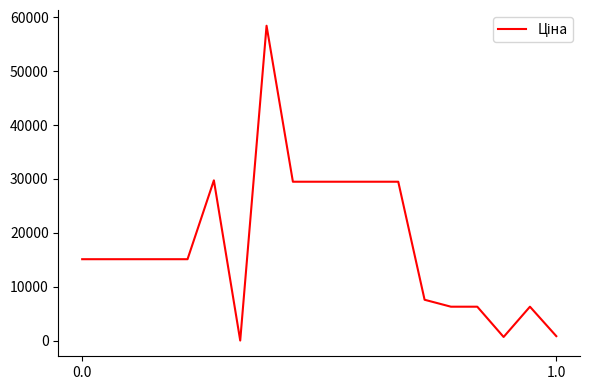

Count the number of data series in this chart.

1